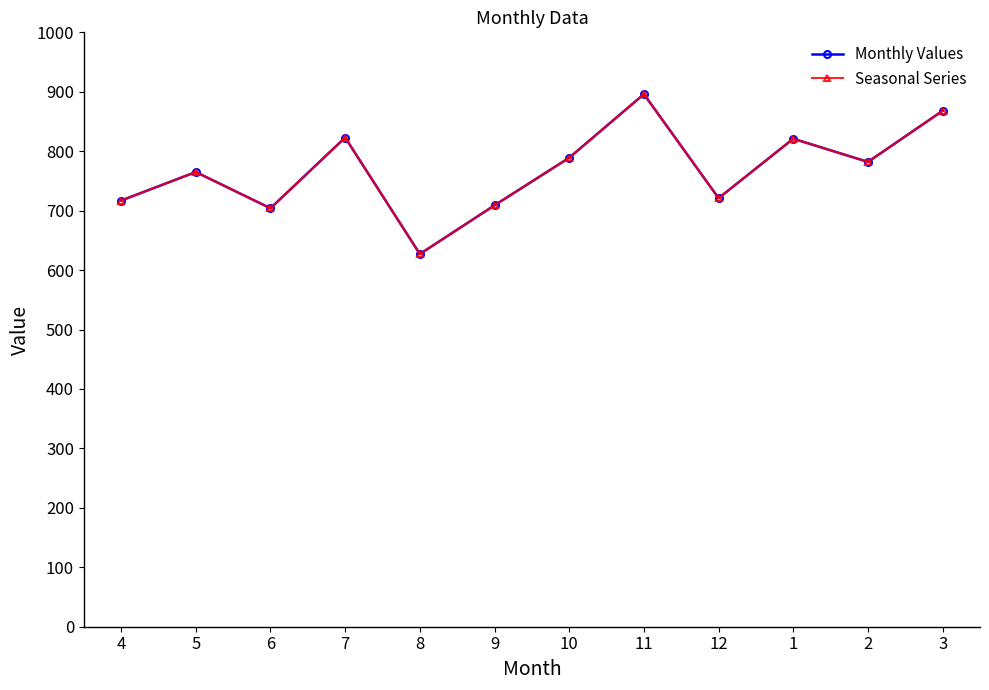

True or false: Seasonal Series and Monthly Values intersect in this chart.

False